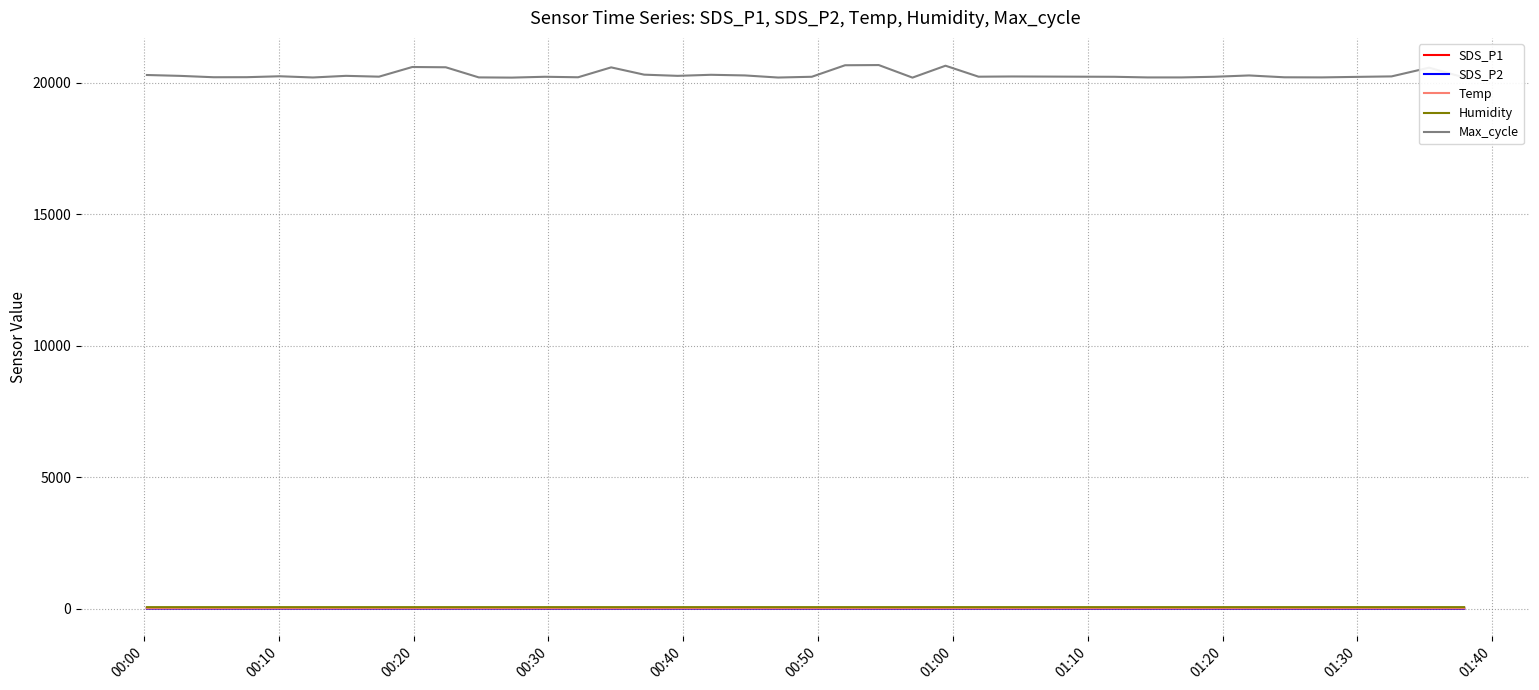

True or false: Humidity and Max_cycle cross at least once.

False